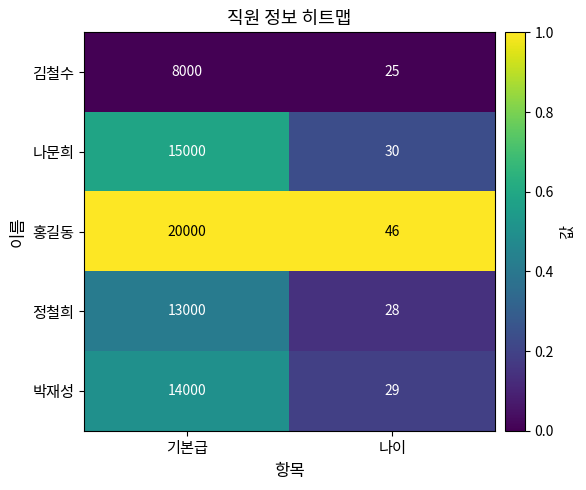

At which label is 김철수 closest to 4012?

나이